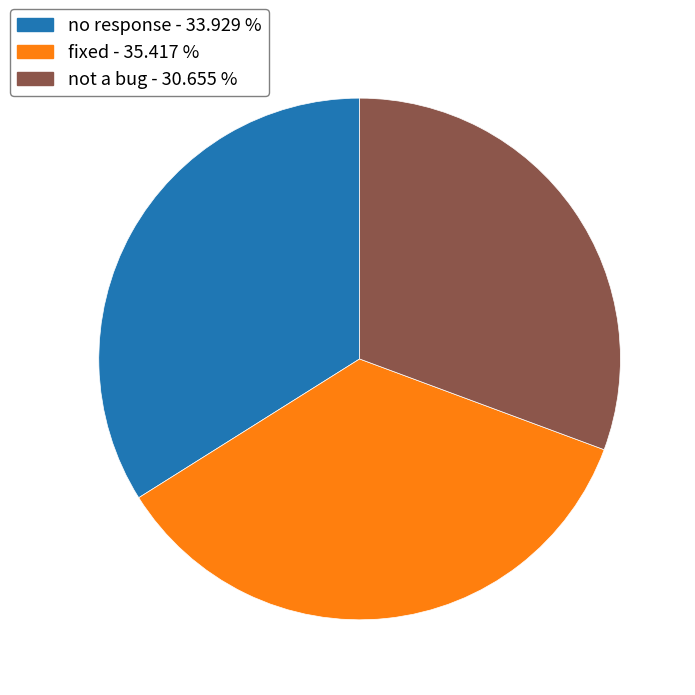

Between no response and fixed, which is larger?

fixed